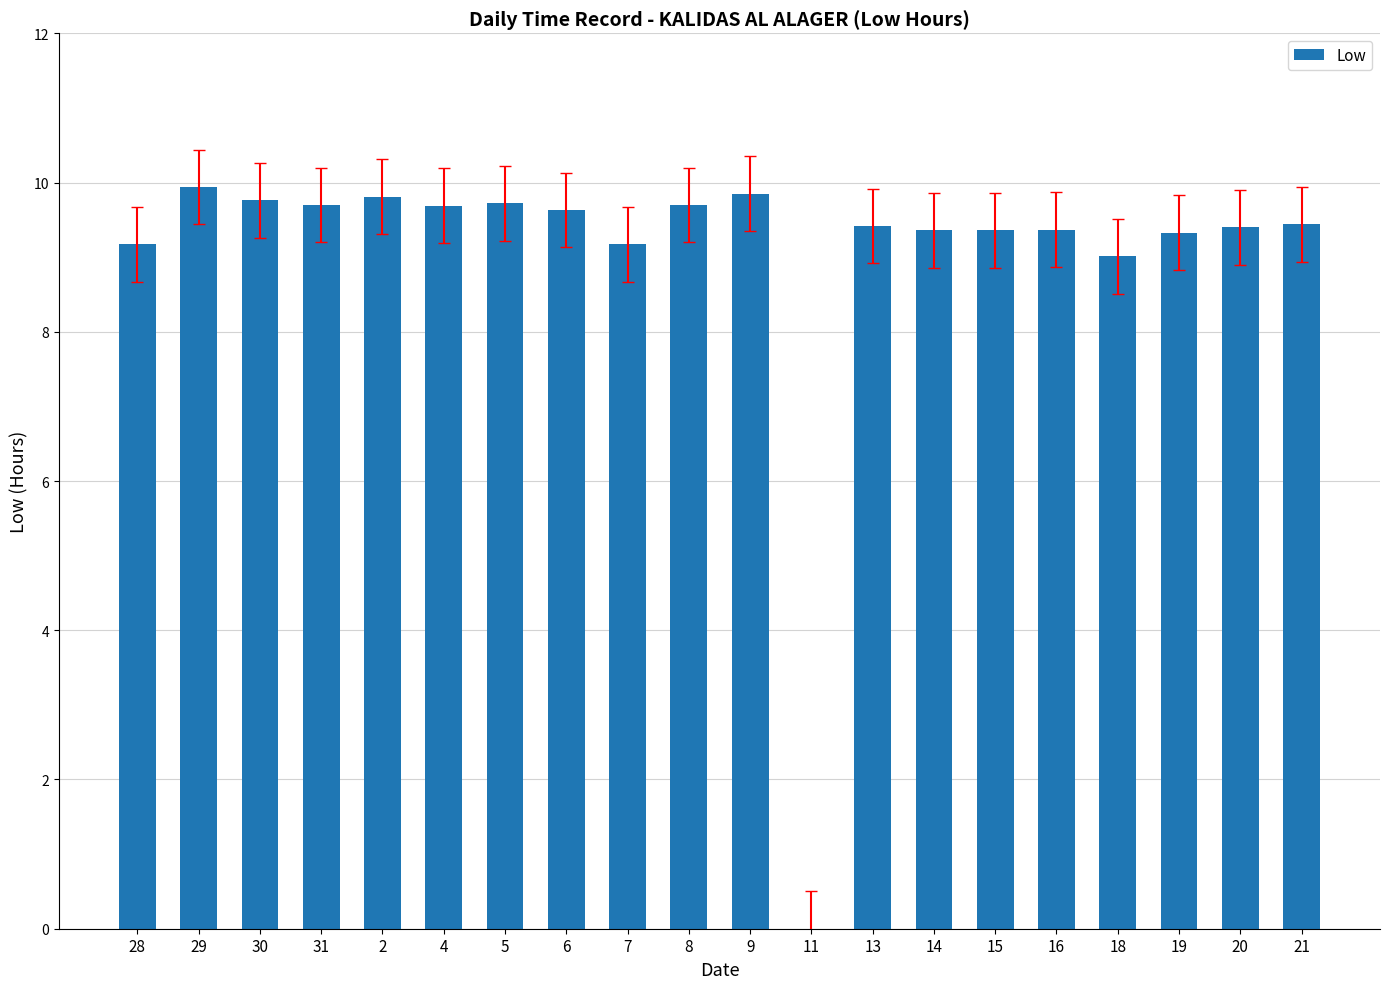

Which has a higher value, 13 or 2?

2